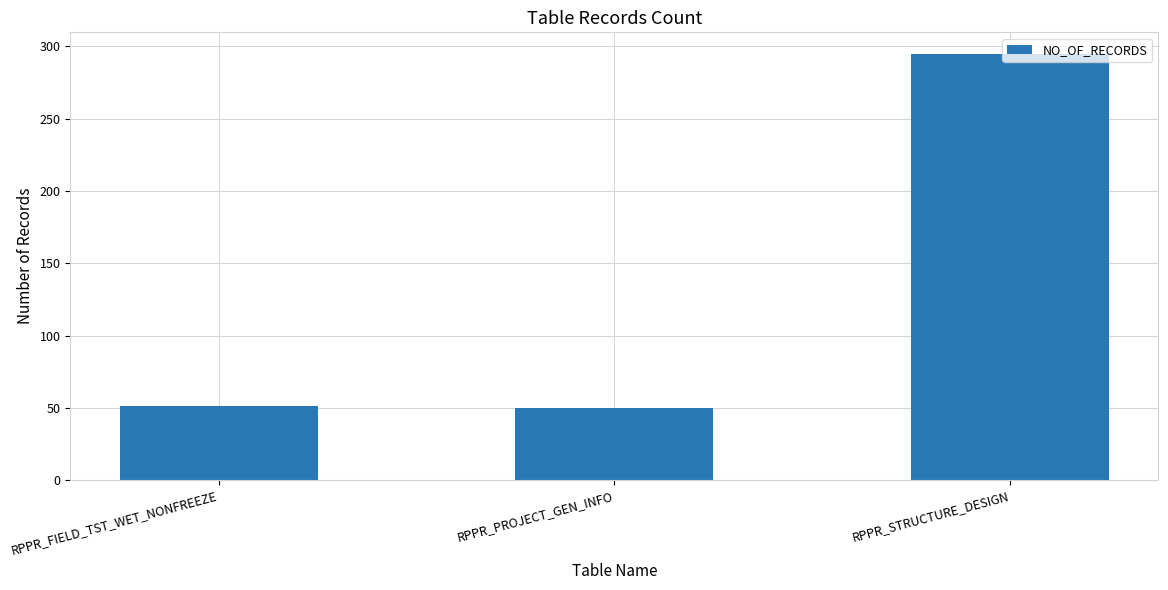

What is the difference between the maximum and second lowest values?

244